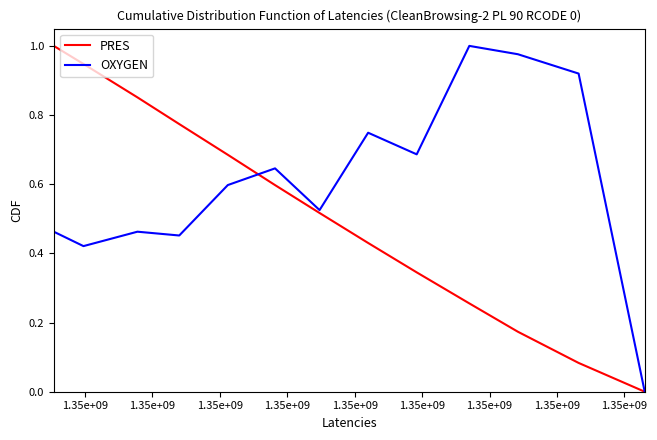

List the series in order of their overall mean, lowest first.

PRES, OXYGEN